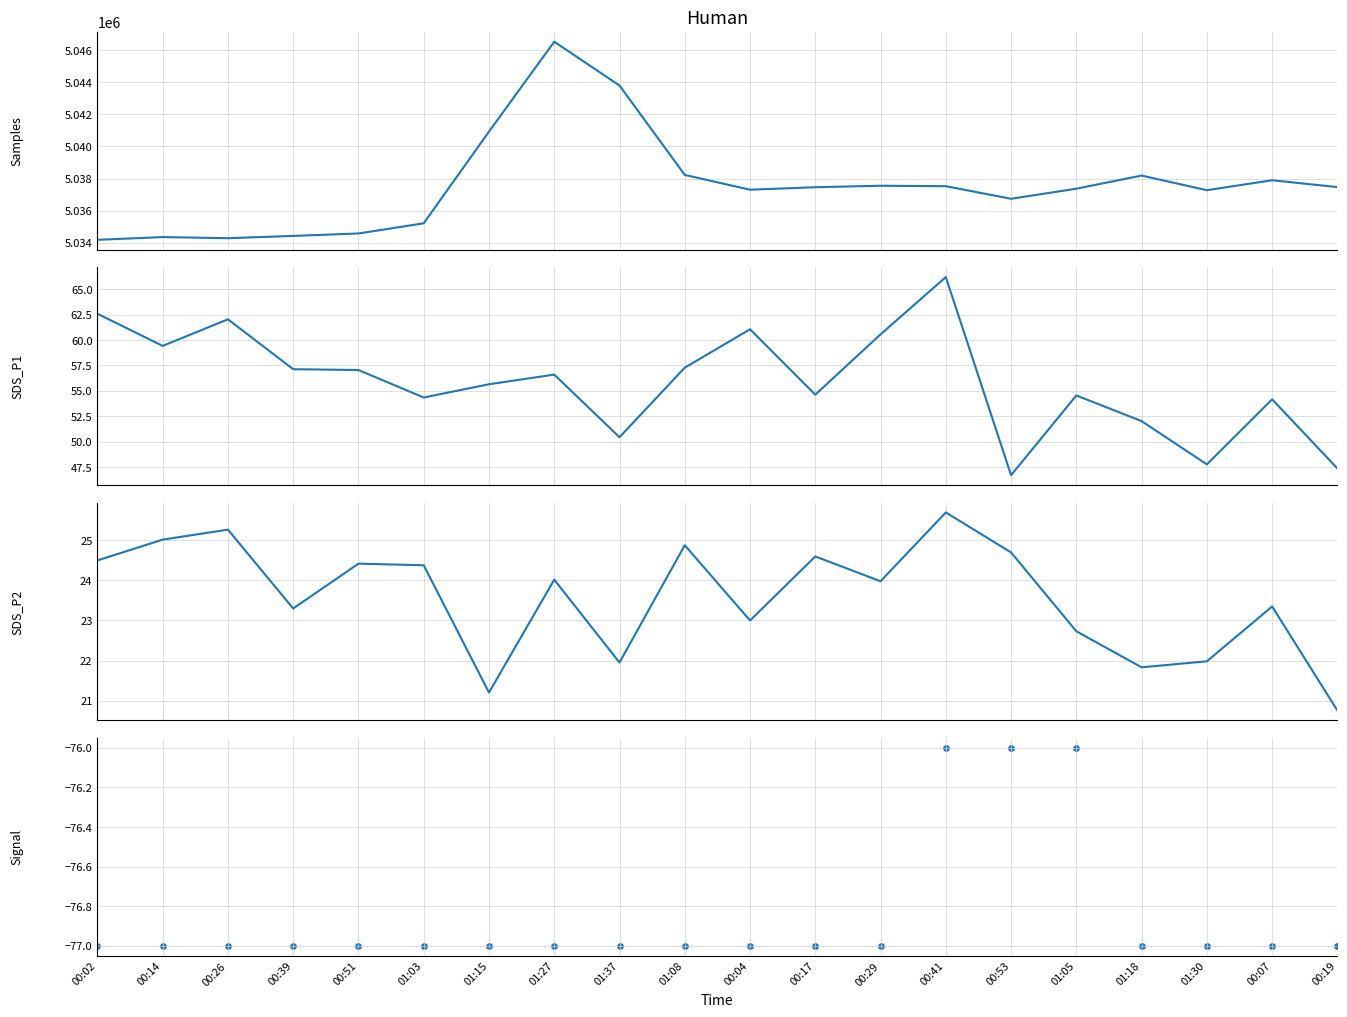

Is the value of SDS_P2 at 00:39 greater than the value of Signal at 01:30?

Yes